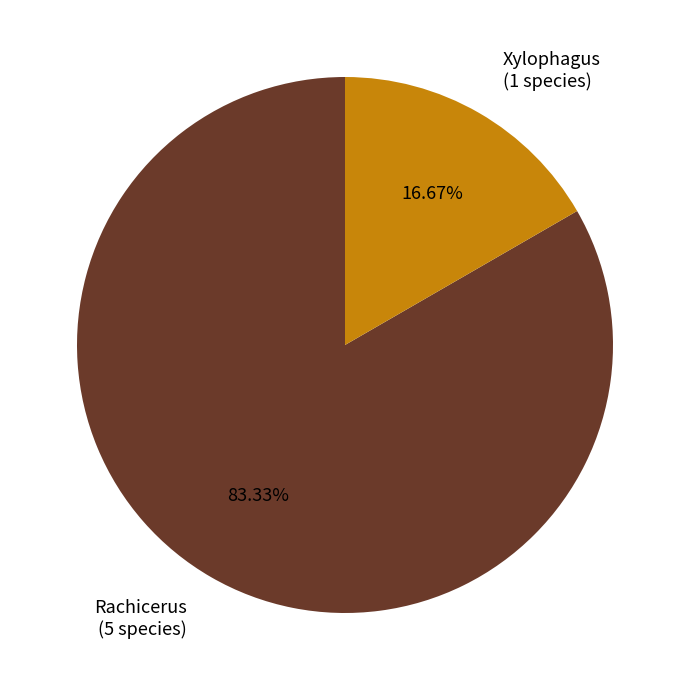

Count the number of slices in the pie.

2